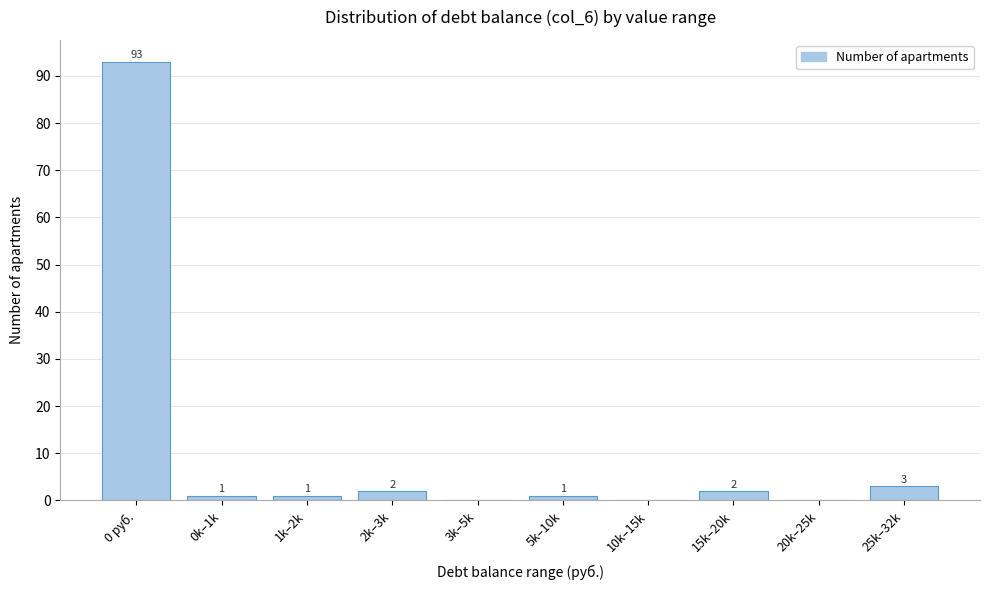

Reading left to right, list all the values displayed in this chart.

0 руб.=93	0k–1k=1	1k–2k=1	2k–3k=2	3k–5k=0	5k–10k=1	10k–15k=0	15k–20k=2	20k–25k=0	25k–32k=3